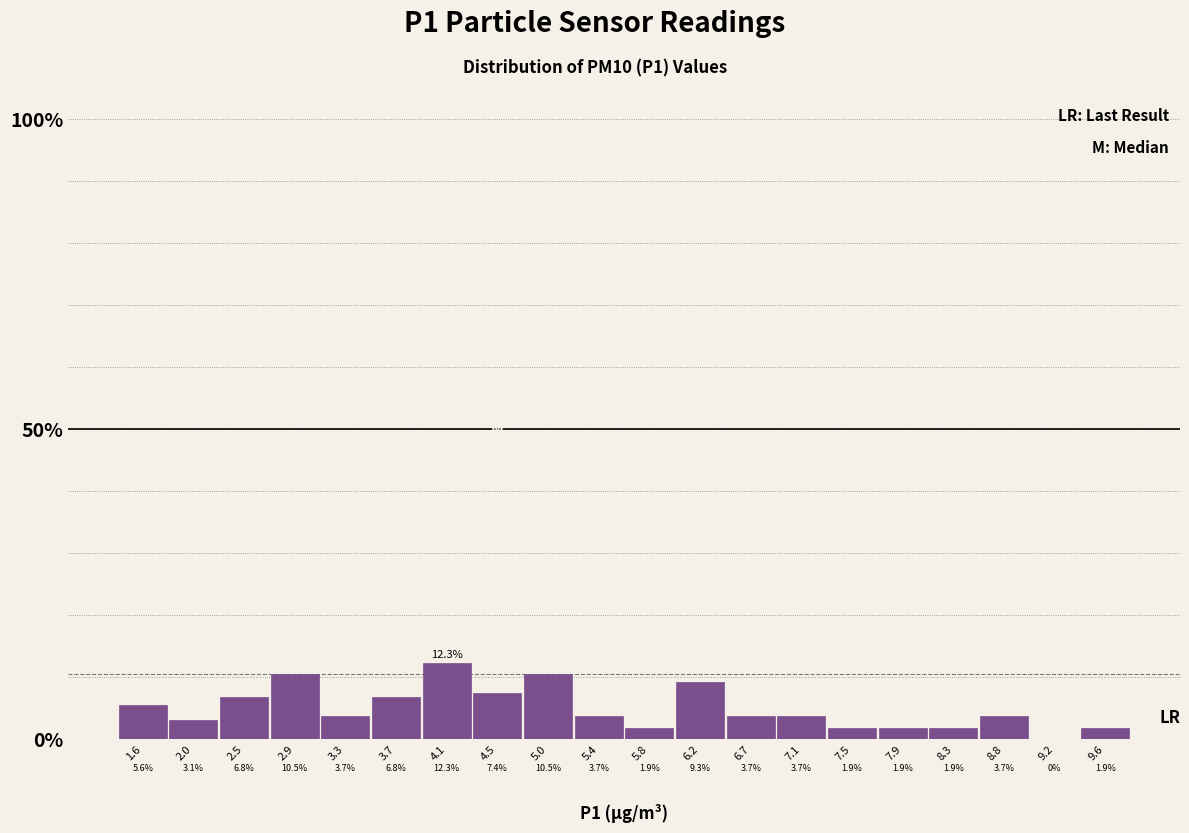

Over which range of the x-axis is the bar tallest?

3.92 to 4.34